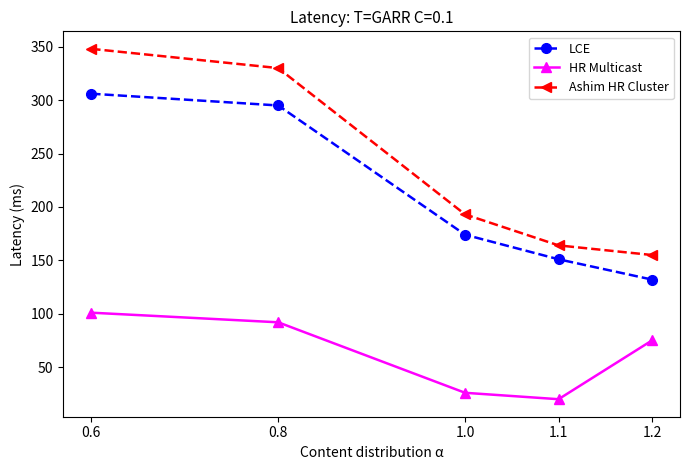

True or false: LCE and Ashim HR Cluster intersect in this chart.

False